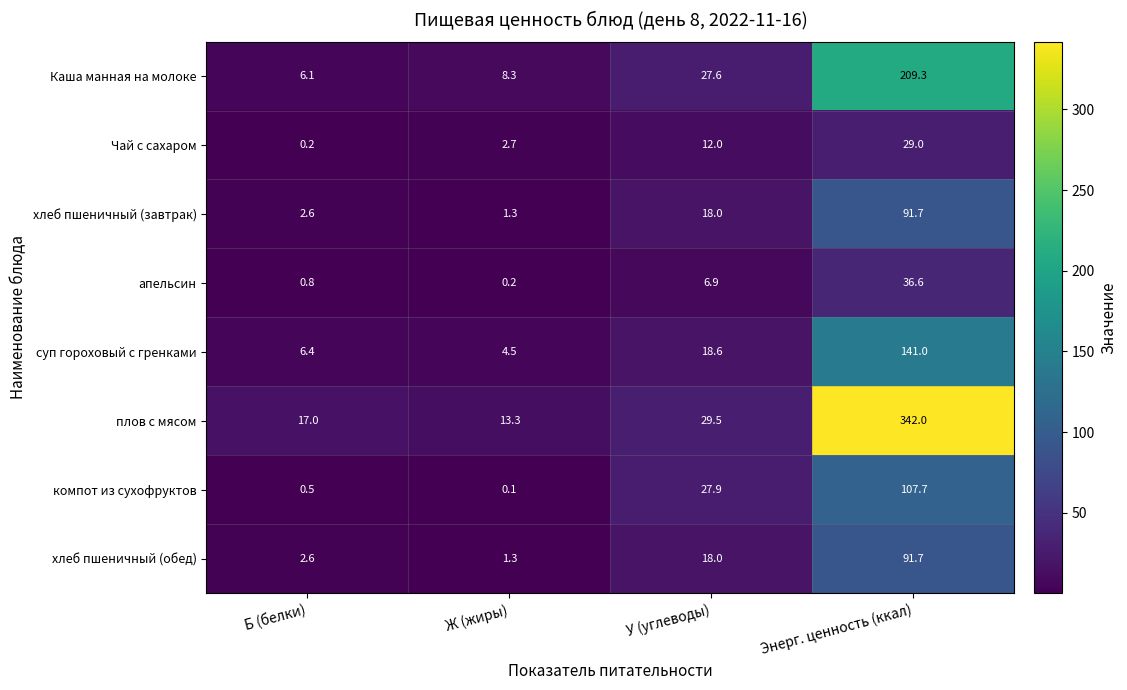

Rank the categories by хлеб пшеничный (завтрак) value from highest to lowest.

Энерг. ценность (ккал), У (углеводы), Б (белки), Ж (жиры)